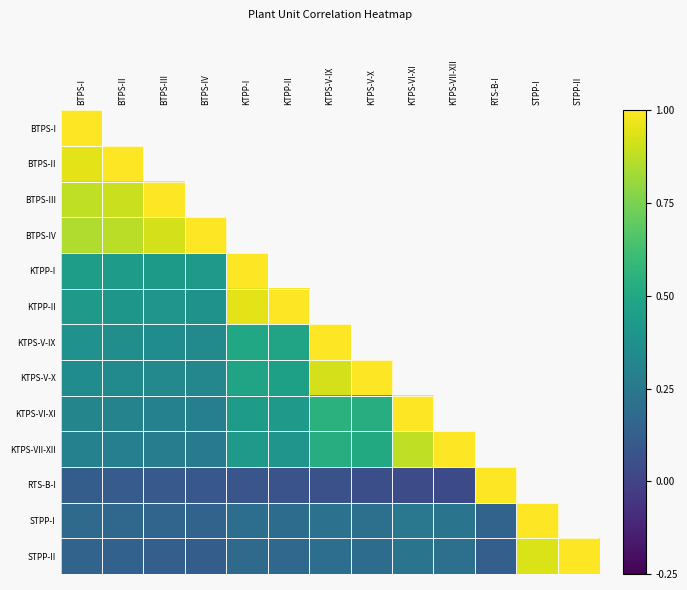

Which category has the lowest value across all series?

KTPS-VII-XII